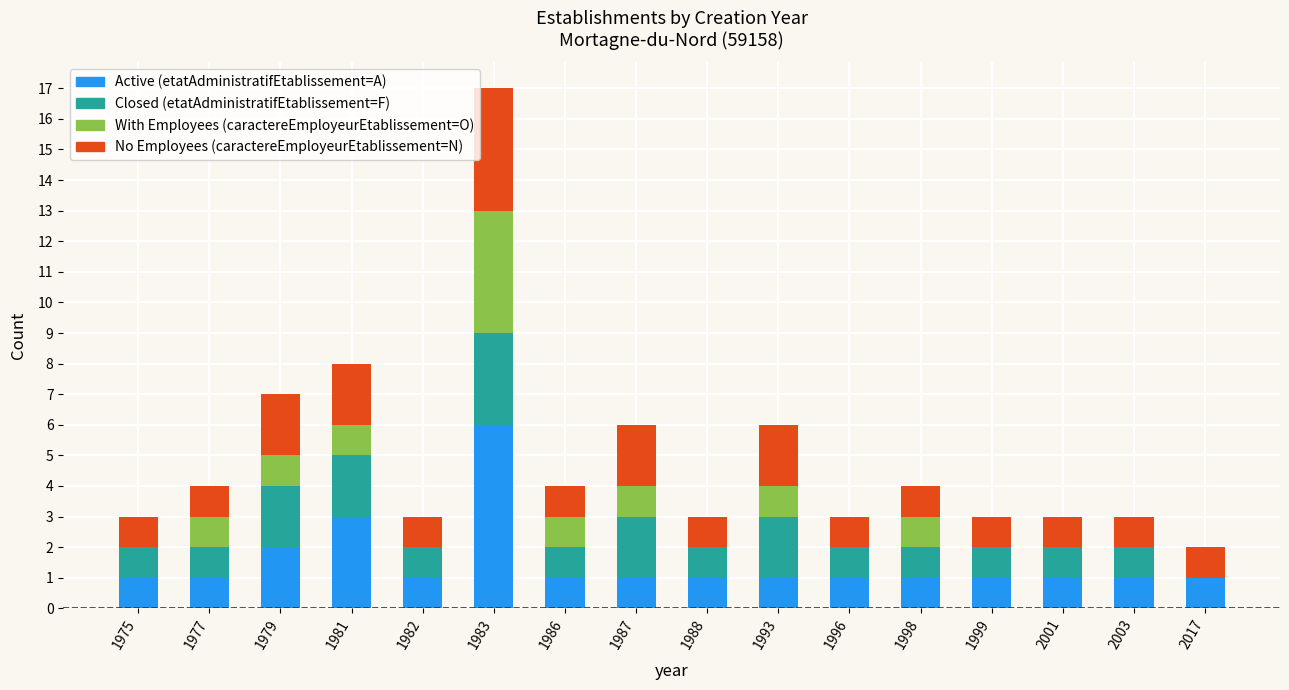

What are all the series names shown in the legend?

Active (etatAdministratifEtablissement=A), Closed (etatAdministratifEtablissement=F), With Employees (caractereEmployeurEtablissement=O), No Employees (caractereEmployeurEtablissement=N)